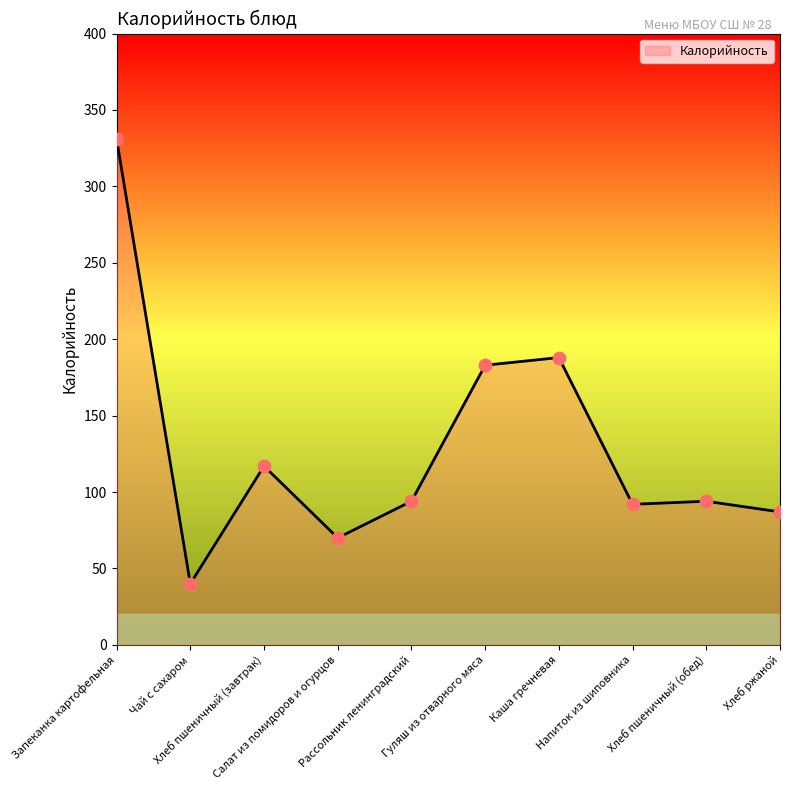

What is the change in value from Чай с сахаром to Напиток из шиповника?

+52